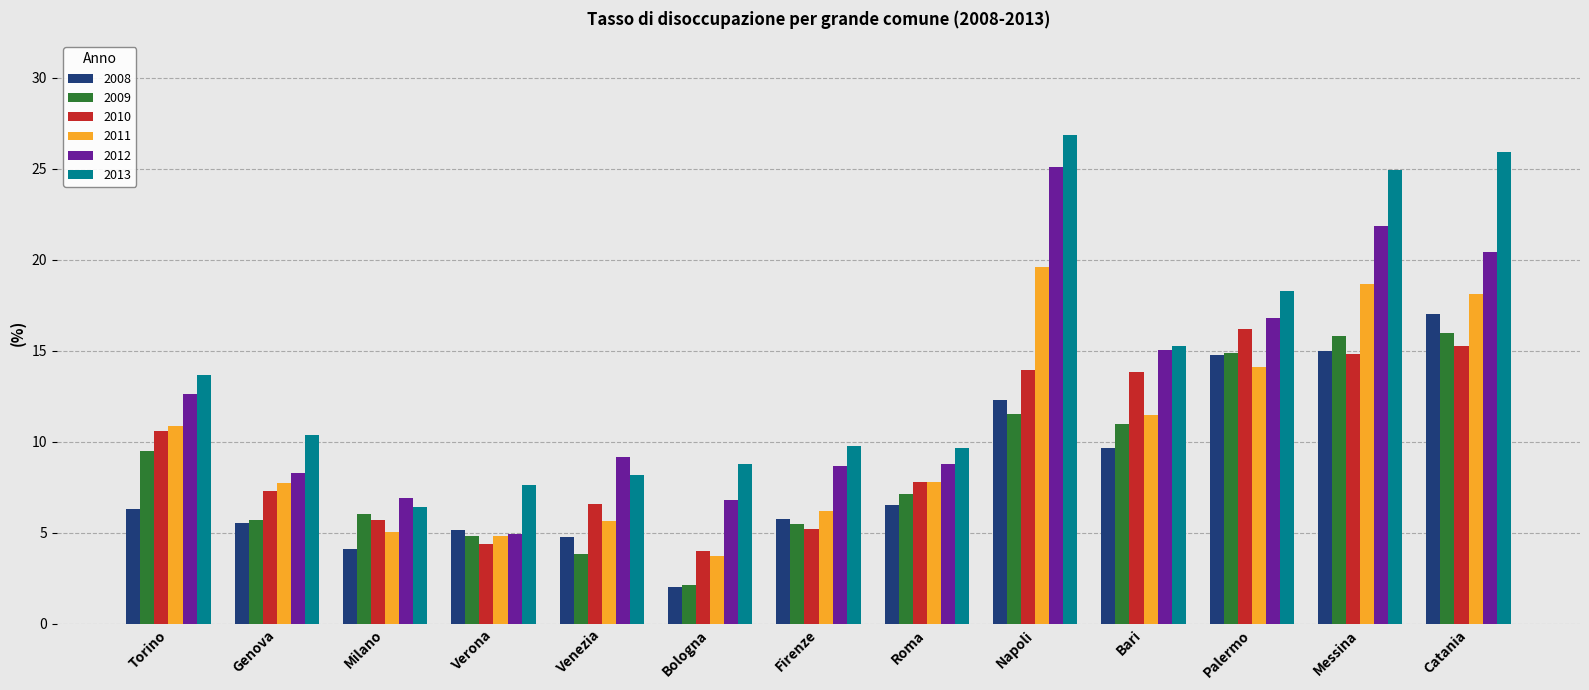

What are all the series names shown in the legend?

2008, 2009, 2010, 2011, 2012, 2013